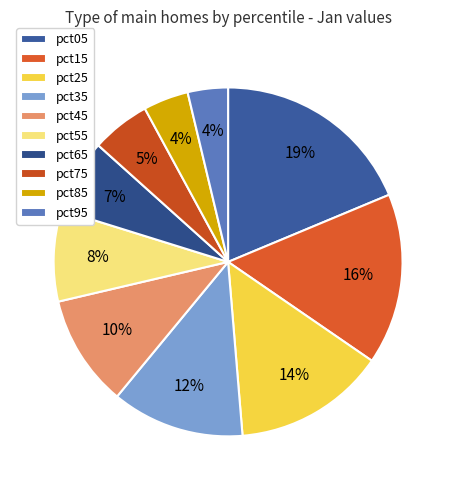

Is there any slice that represents more than half of the pie?

No